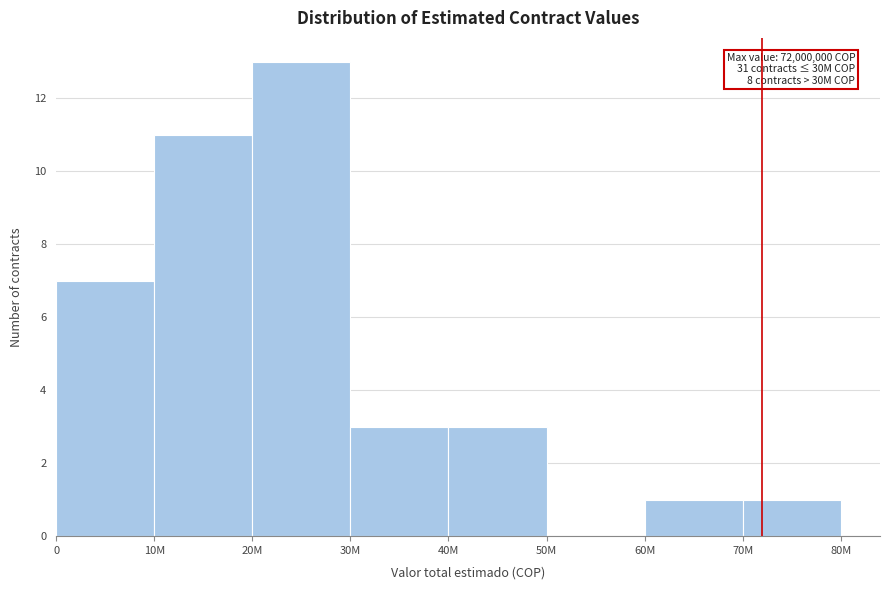

Reading left to right, what are all the values shown in this chart?

0=7	10M=11	20M=13	30M=3	40M=3	50M=0	60M=1	70M=1